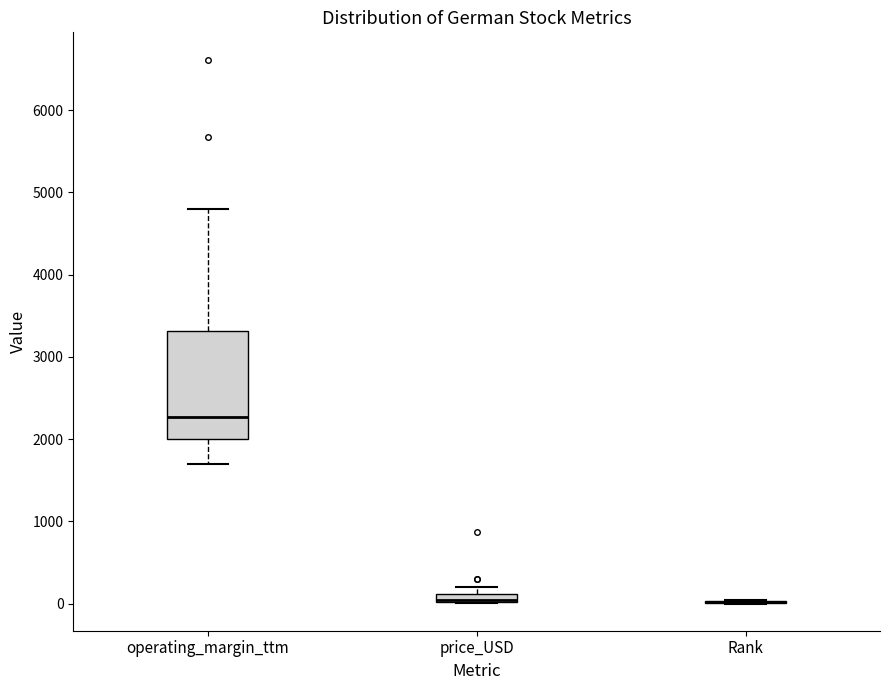

Where is the lower edge of the box for operating_margin_ttm on the y-axis? The values are not printed on the chart, so give them approximately, as read against the axis.

2000